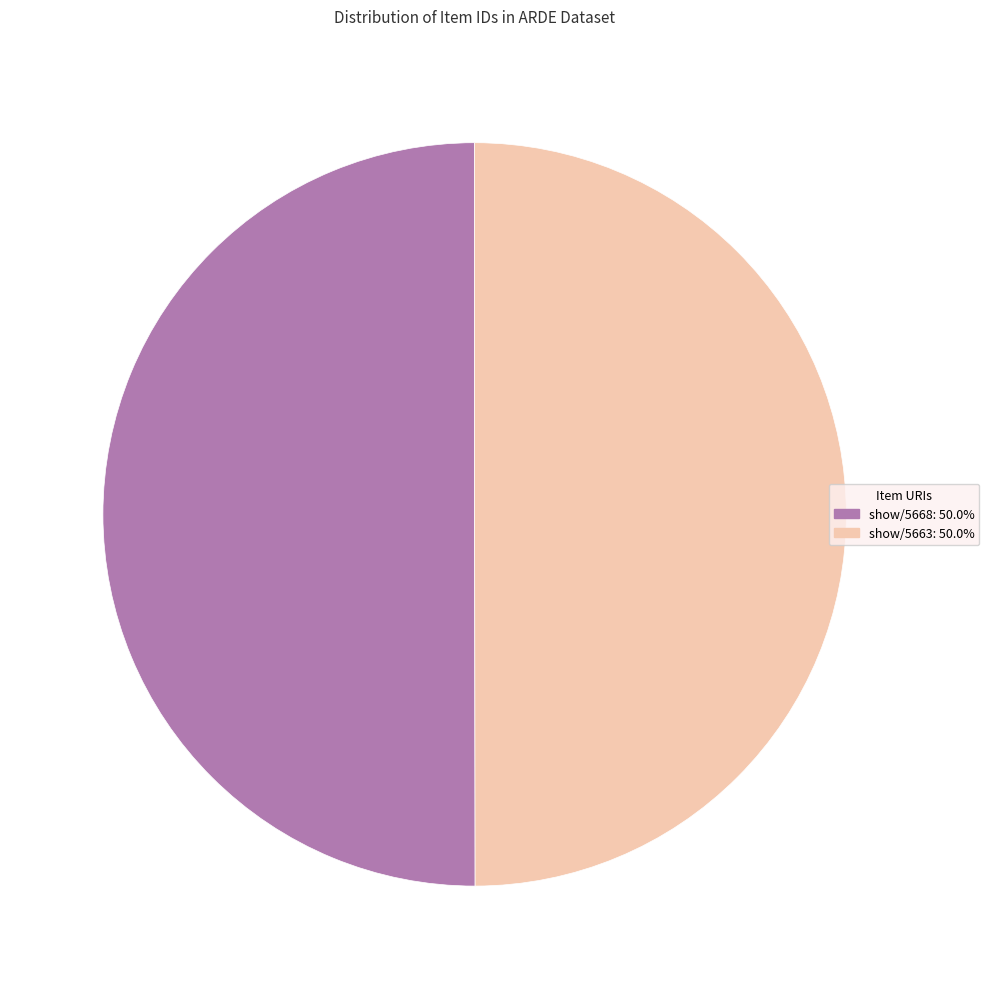

What is the ratio of the value at show/5663: 50.0% to the value at show/5668: 50.0%?

1.0